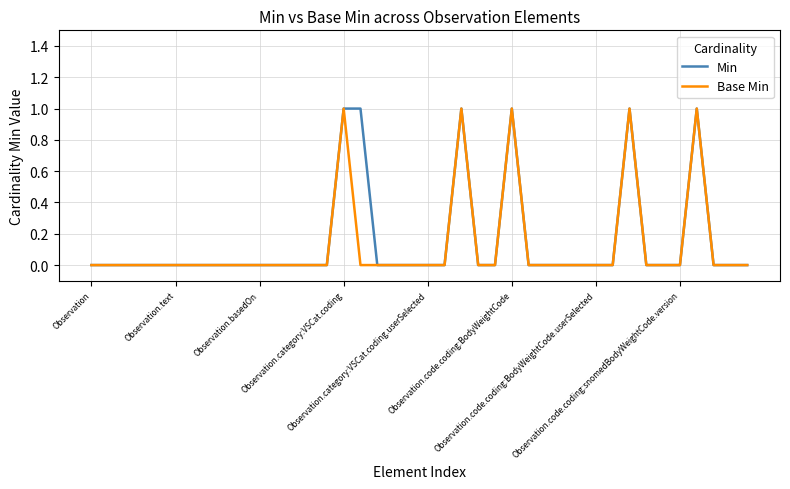

Rank the series by their average value, from highest to lowest.

Min, Base Min